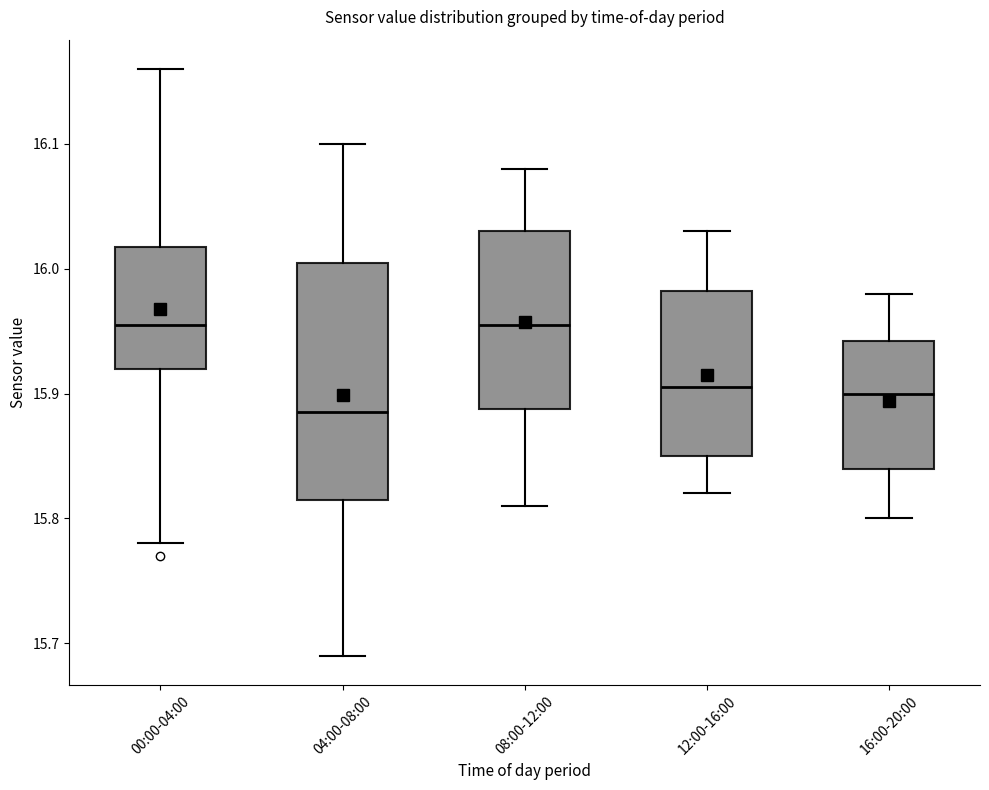

Comparing the boxes themselves (not the whiskers), which one is the tallest?

04:00-08:00